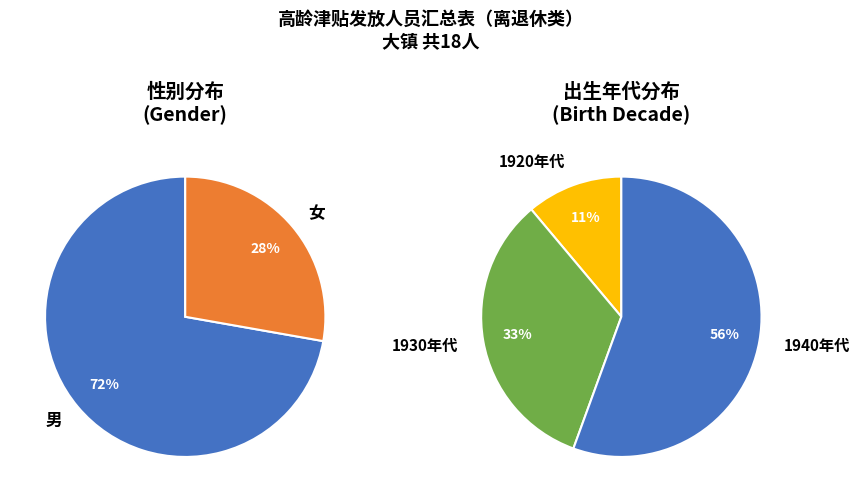

What is the ratio of the value at 男 to the value at 女?

2.6